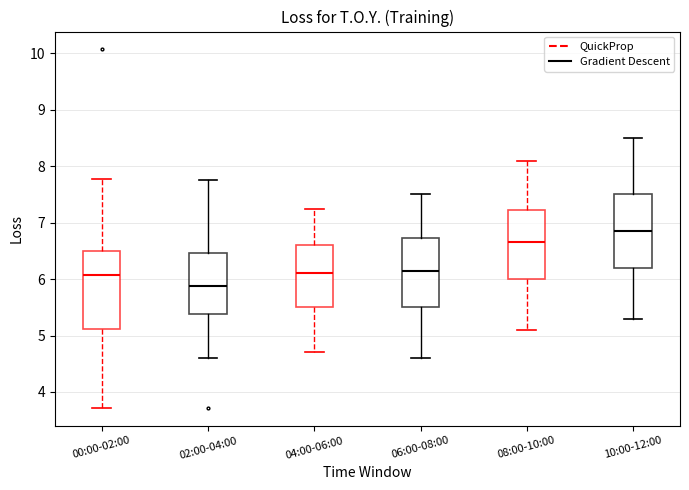

Where is the lower edge of the box for 04:00-06:00 on the y-axis? The values are not printed on the chart, so give them approximately, as read against the axis.

5.5